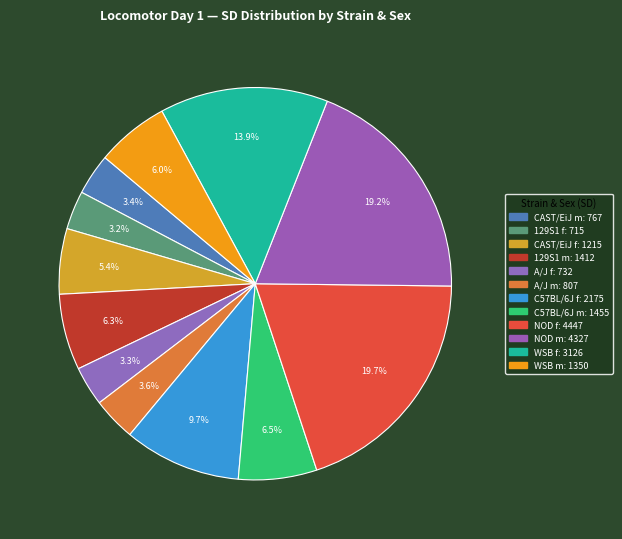

Is it true that NOD f is 8% of the pie?

False